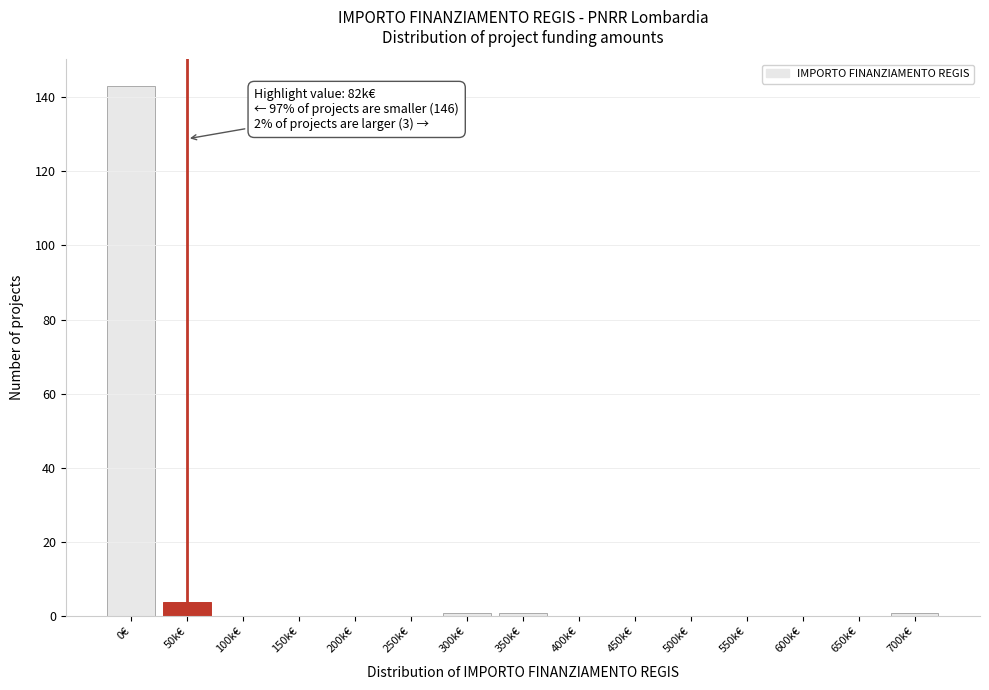

Reading right to left, list all the values displayed in this chart.

700k€=1	650k€=0	600k€=0	550k€=0	500k€=0	450k€=0	400k€=0	350k€=1	300k€=1	250k€=0	200k€=0	150k€=0	100k€=0	50k€=4	0€=143